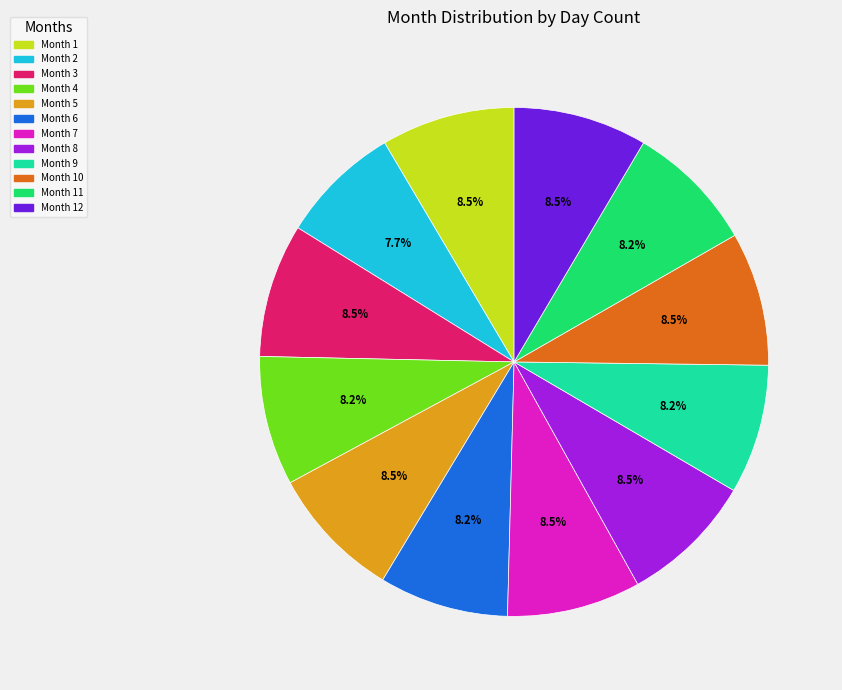

Which slice is the smallest?

Month 2